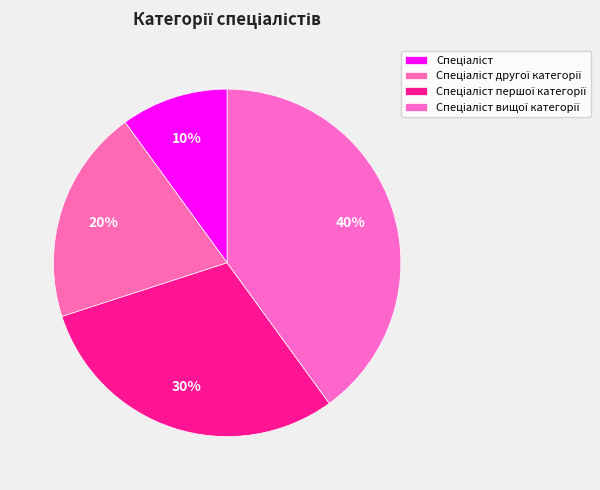

How many slices are in this pie chart?

4